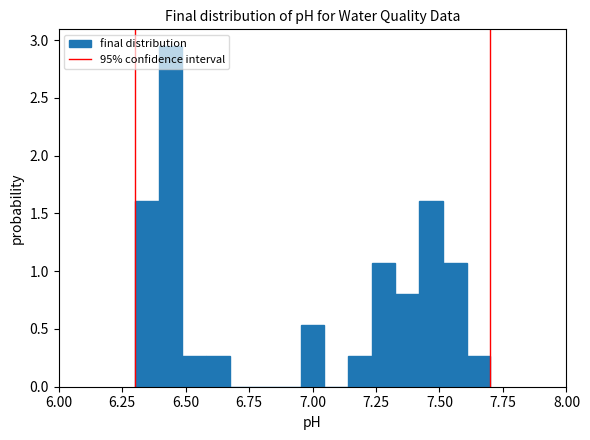

Read against the x-axis, roughly where is the centre of the tallest bar?

6.45